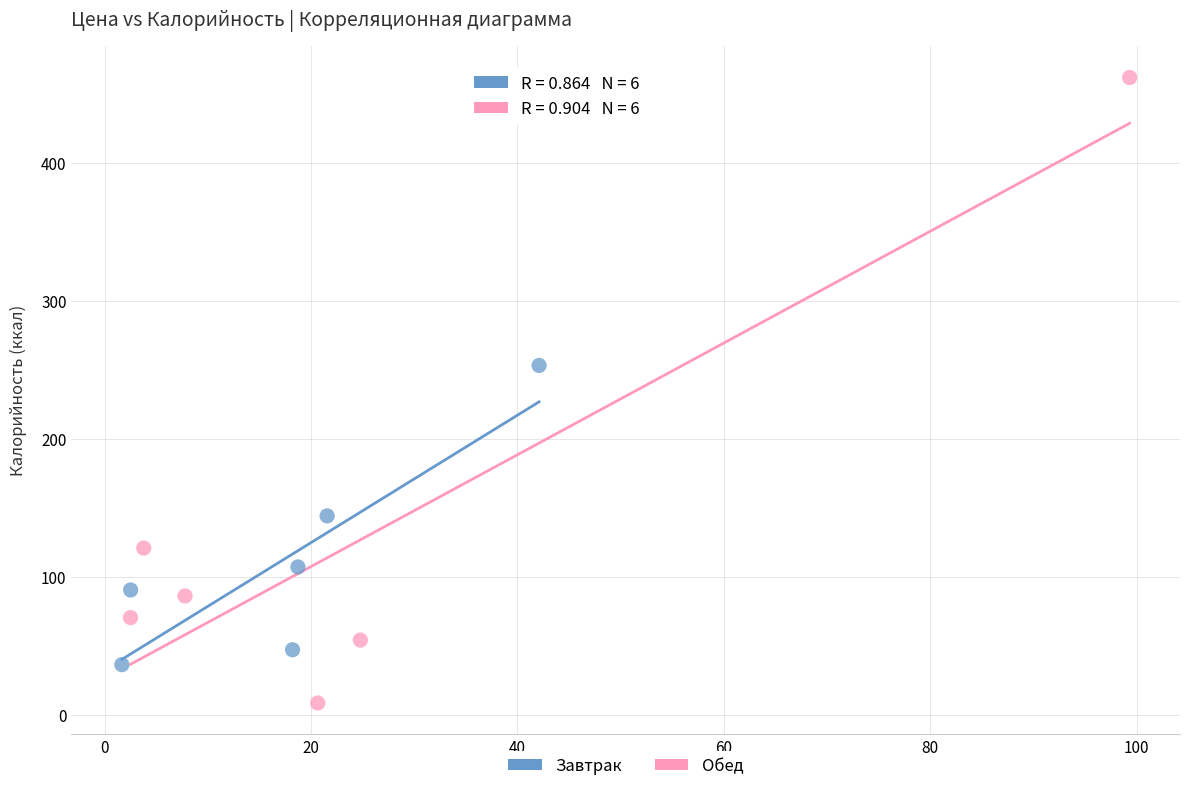

Which series has the widest spread of Y values?

Обед